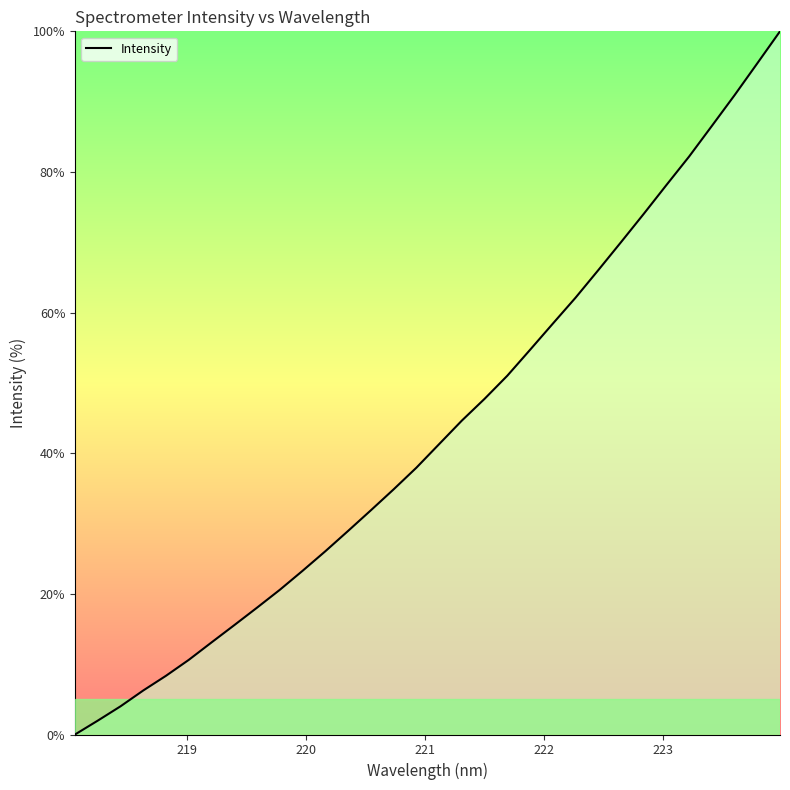

What is the difference between the maximum and minimum values?

100.0